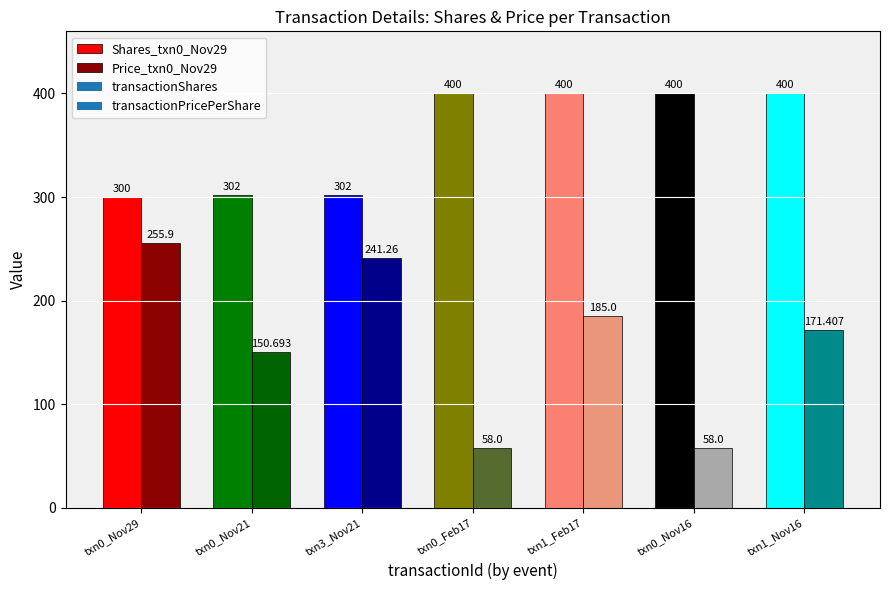

What is the greatest value displayed?

400.0